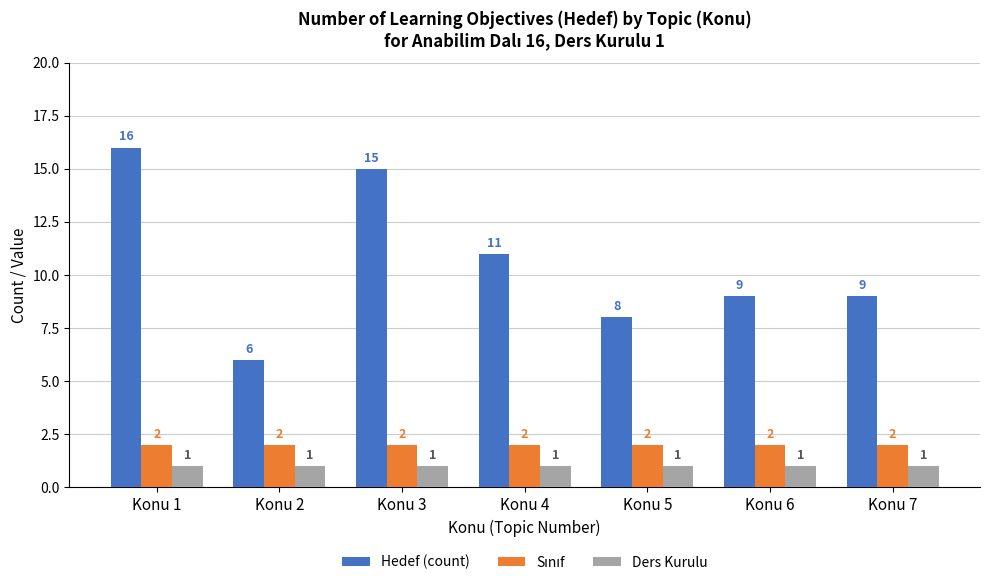

What is the average value of the Hedef (count) series?

11